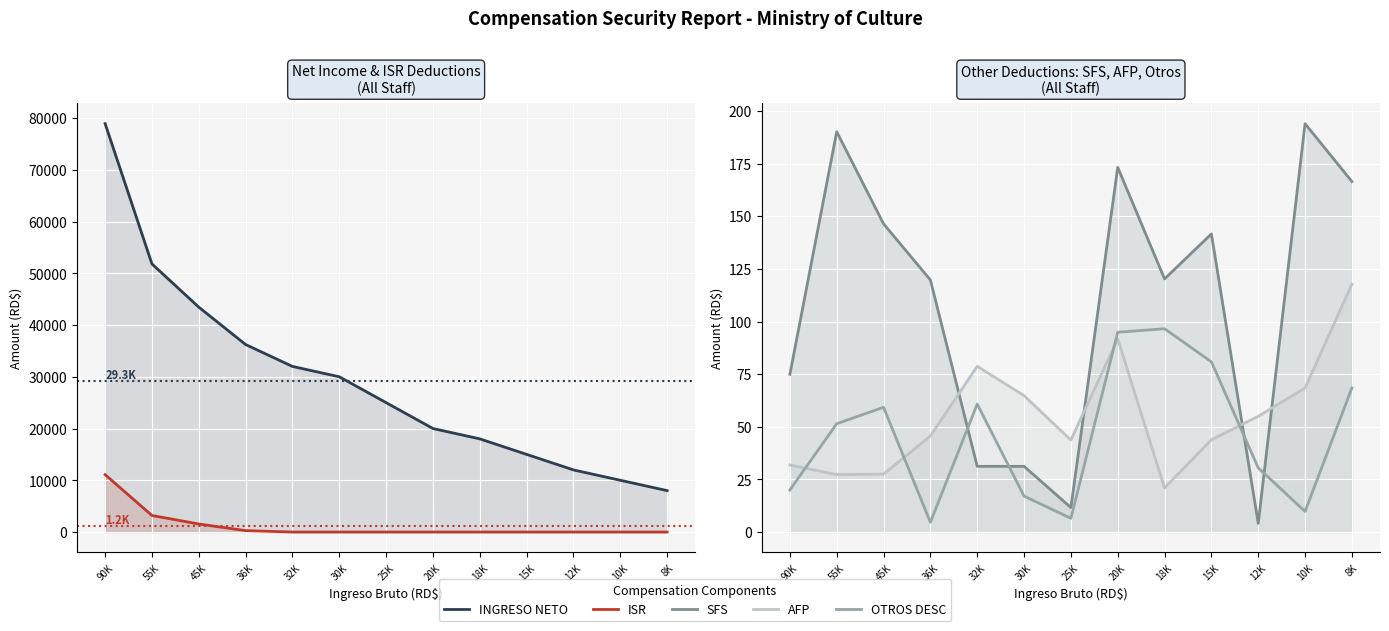

At 8K, list the series in order from largest to smallest.

INGRESO NETO, SFS, AFP, OTROS DESC, ISR